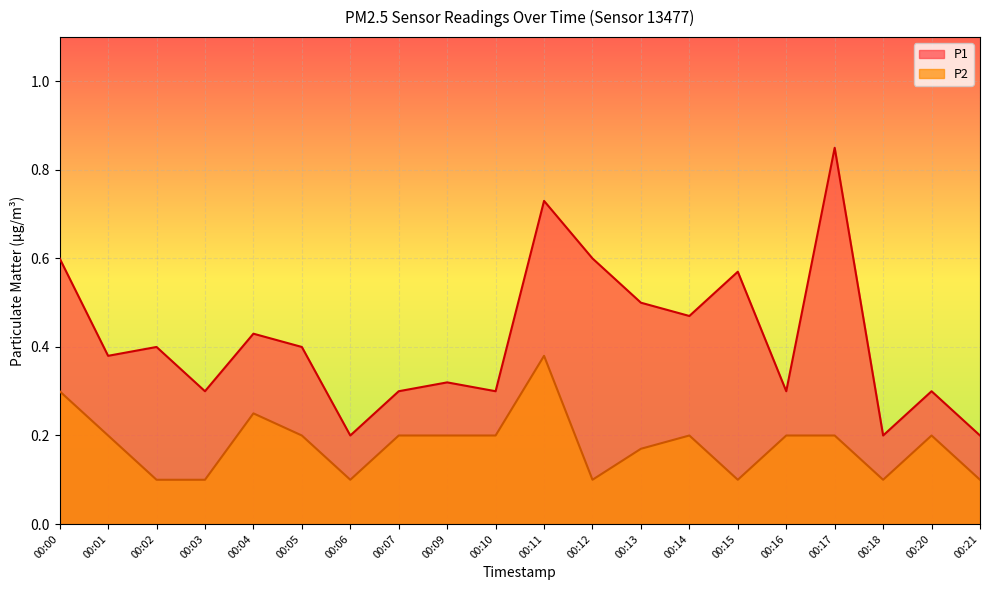

In P1, how many points are higher than both neighbors (excluding endpoints)?

7